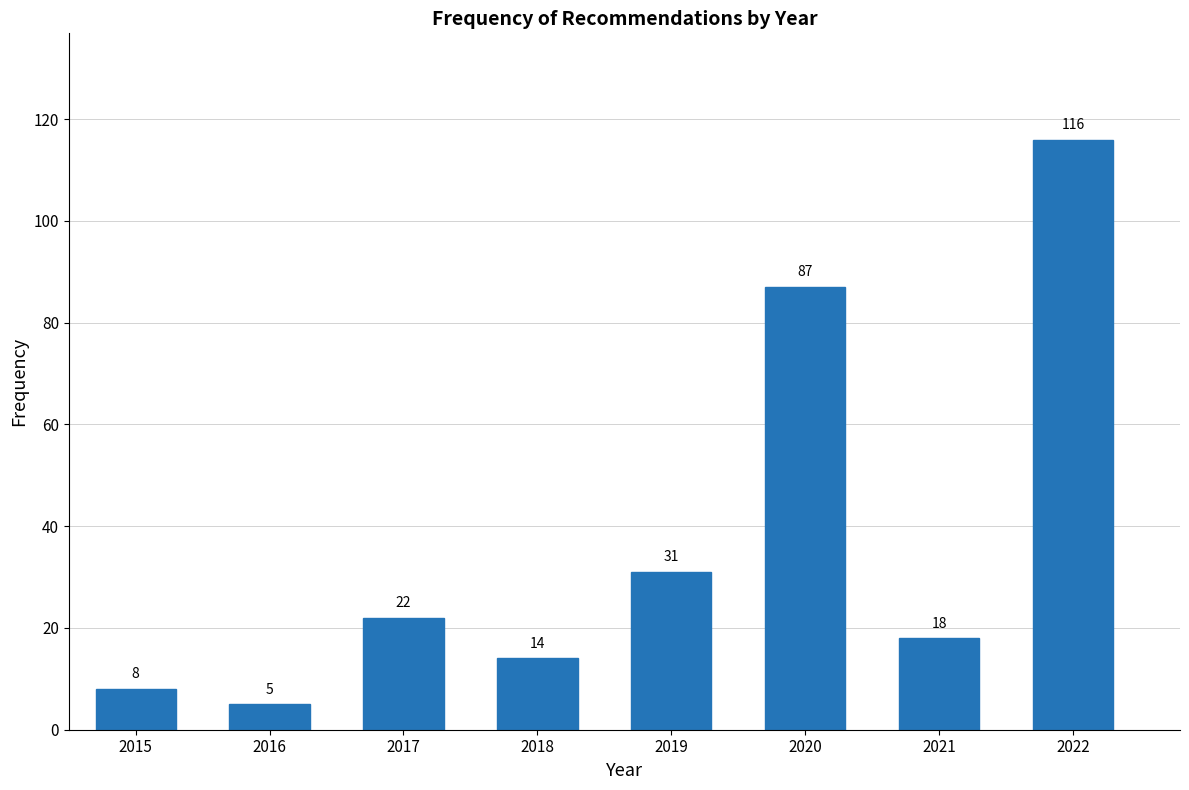

Reading left to right, list all the values displayed in this chart.

2015=8	2016=5	2017=22	2018=14	2019=31	2020=87	2021=18	2022=116